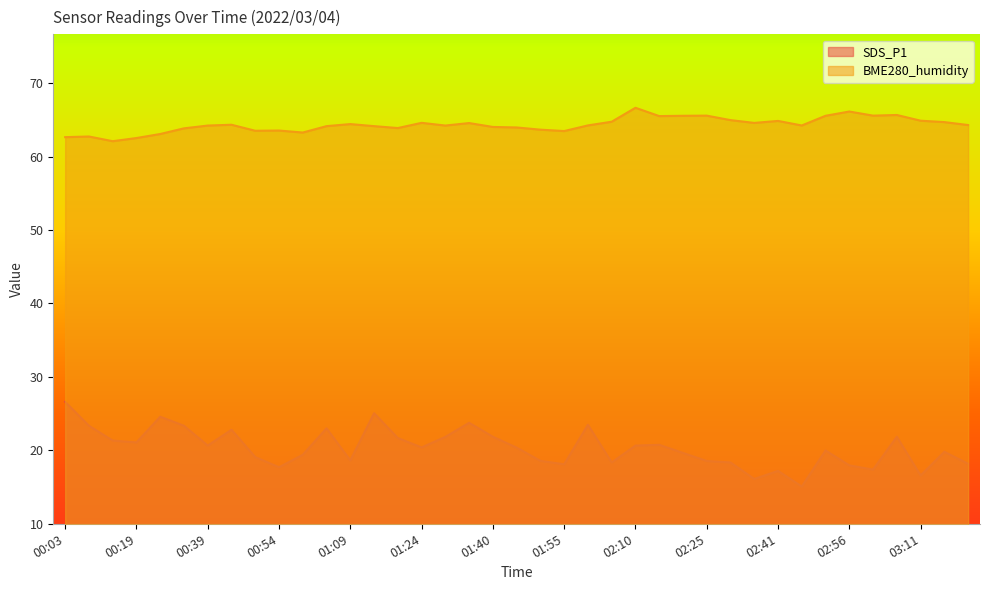

At which label does SDS_P1 reach its peak?

00:03